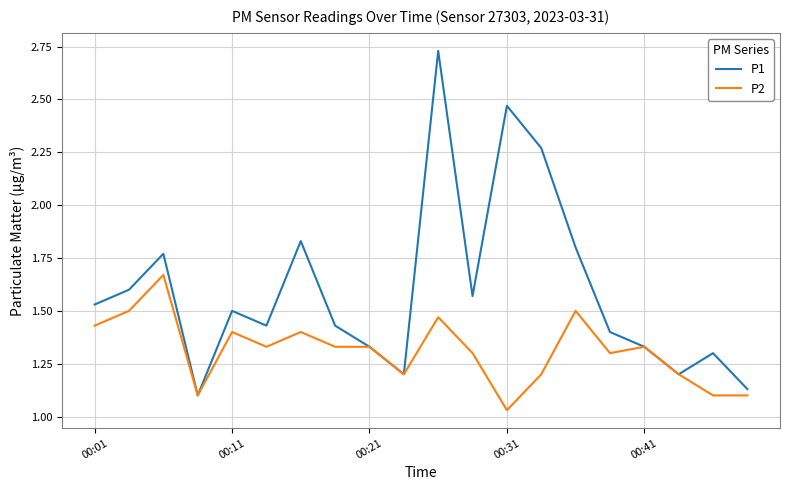

Which series has the largest range (max minus min)?

P1